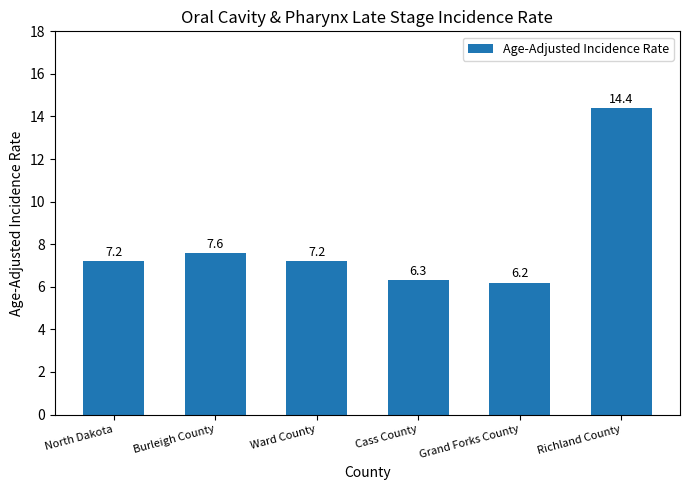

What is the minimum value shown in the chart?

6.2